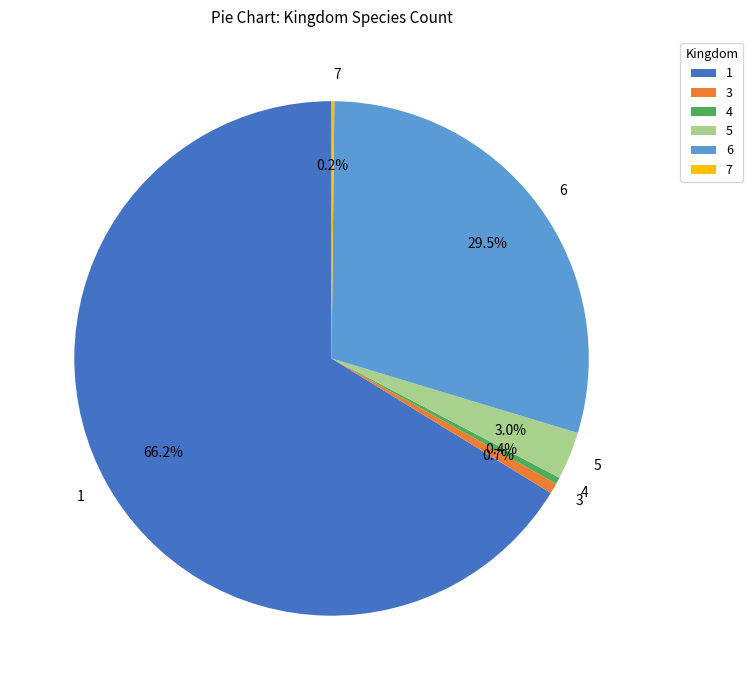

Does 3 represent more than half of the total?

No